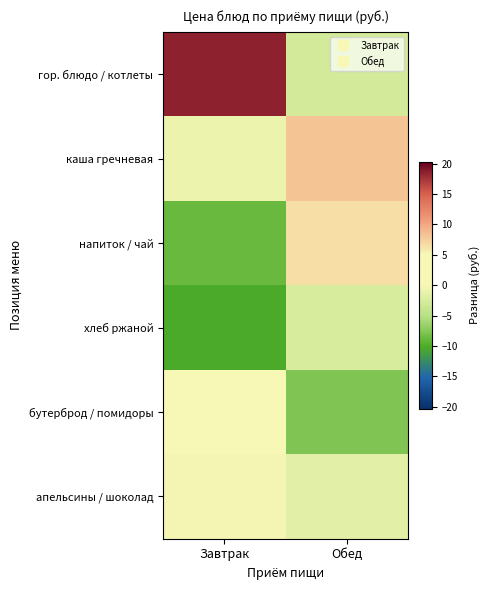

Between Завтрак and Обед, which series saw the biggest shift?

гор. блюдо / котлеты